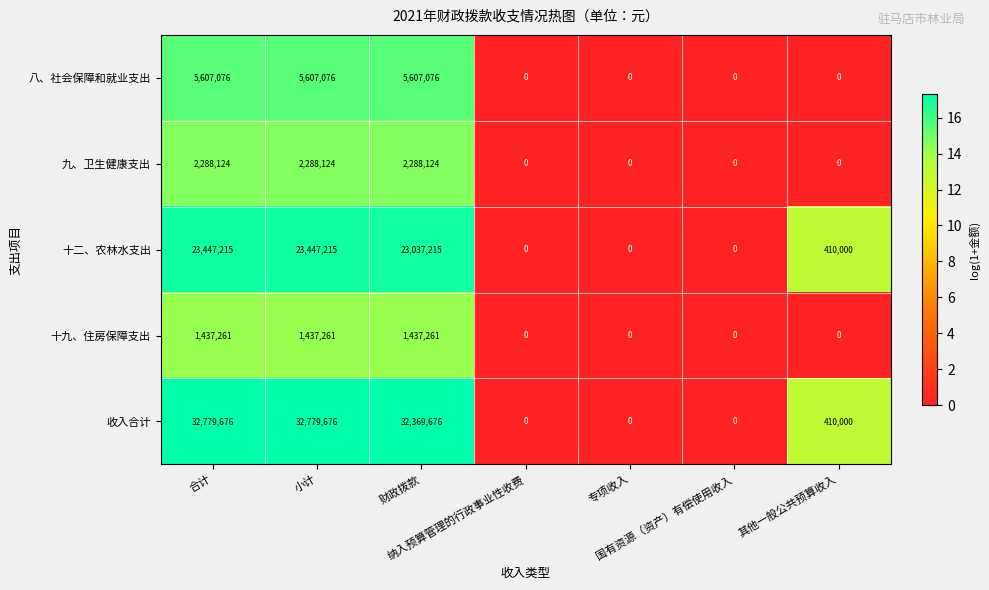

How many 十九、住房保障支出 values are between 0 and 1437261?

7